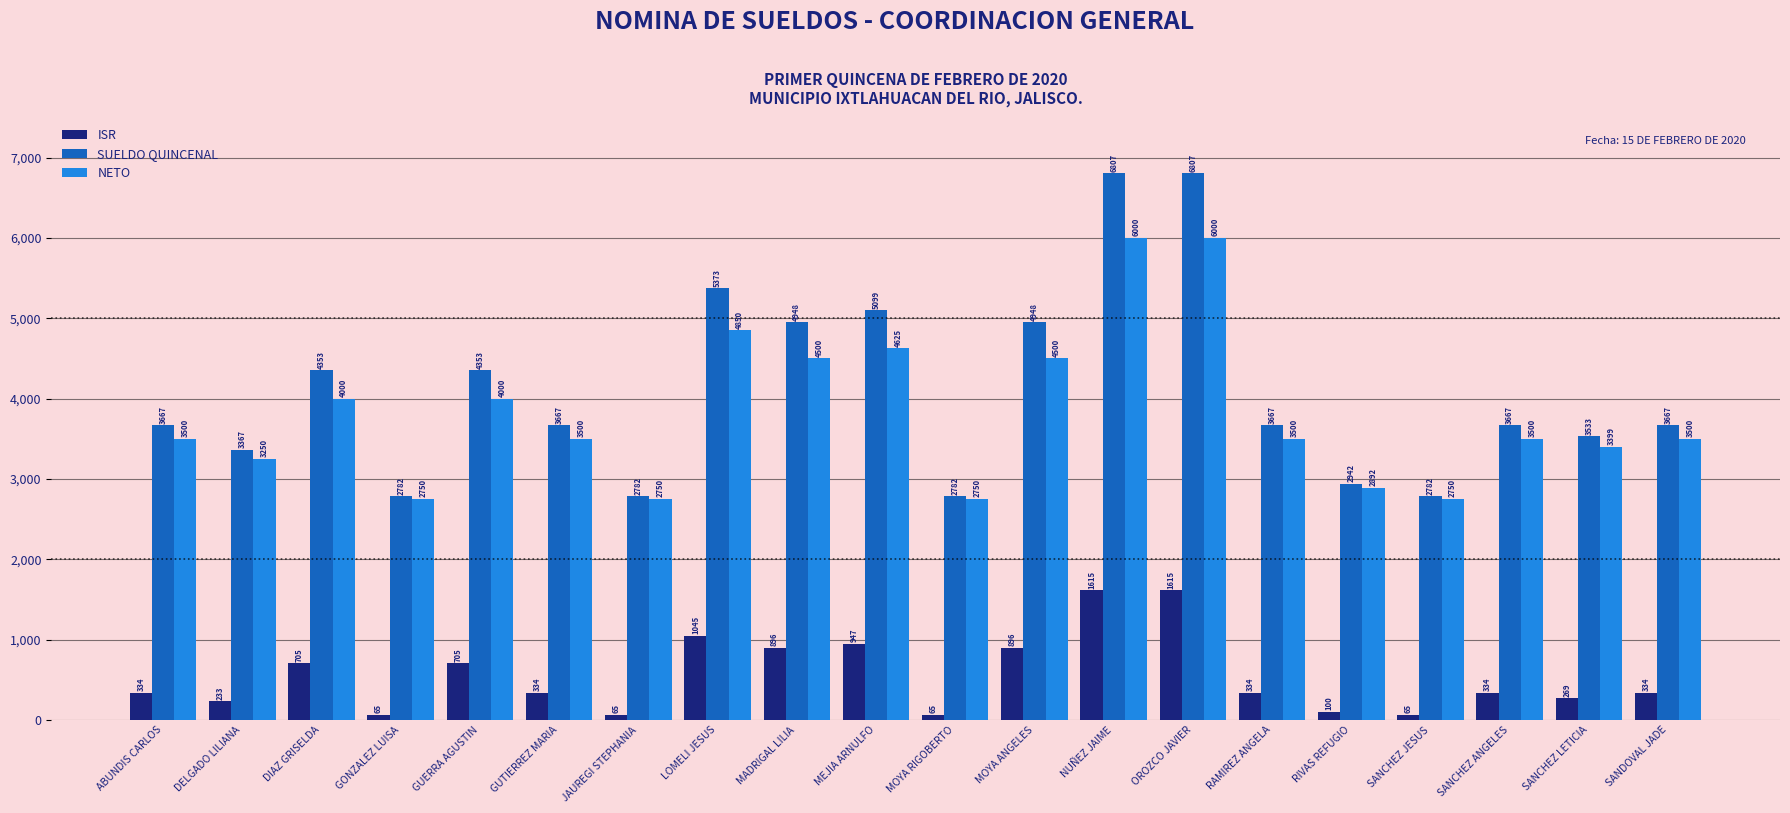

At how many categories does at least one series exceed 70?

20